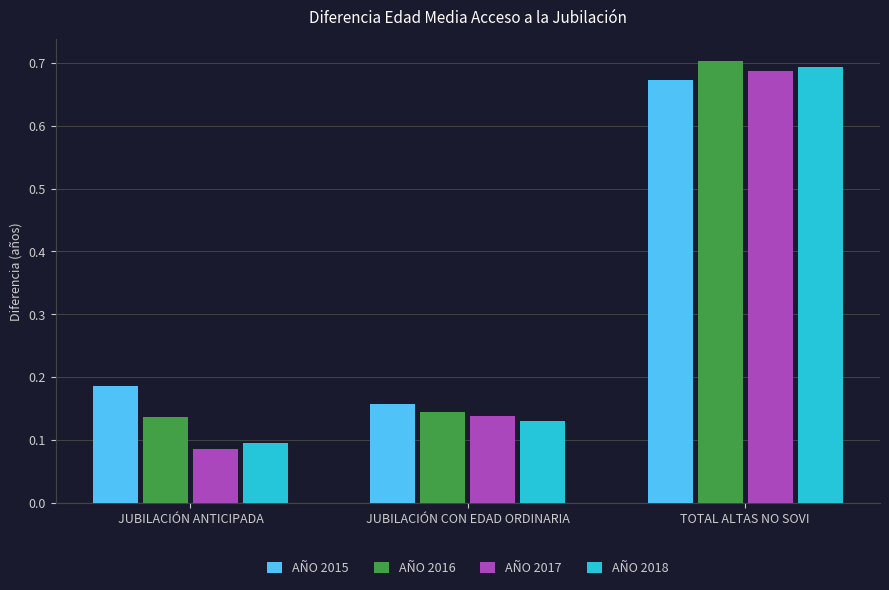

Rank the series by their maximum value, from highest to lowest.

AÑO 2016, AÑO 2018, AÑO 2017, AÑO 2015